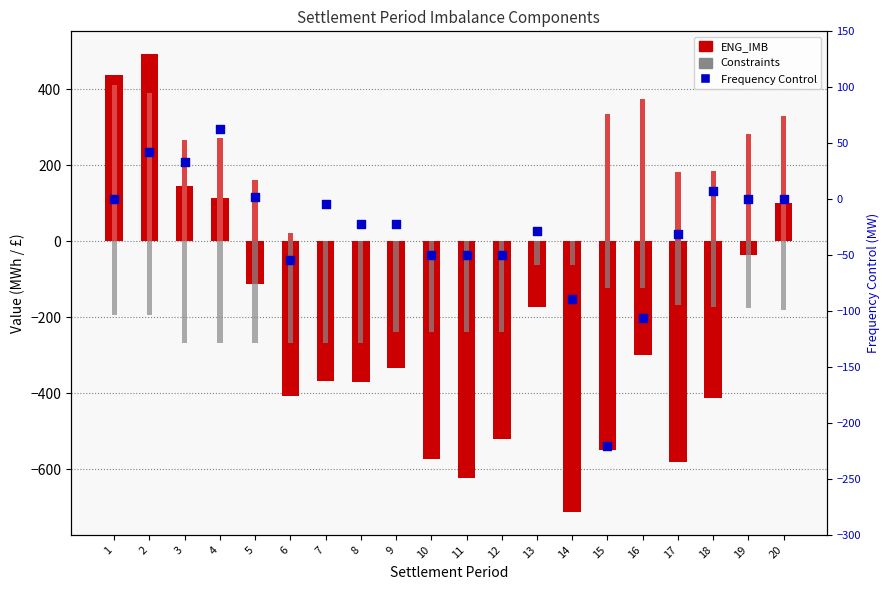

Which series contains the lowest Y value?

ENG_IMB